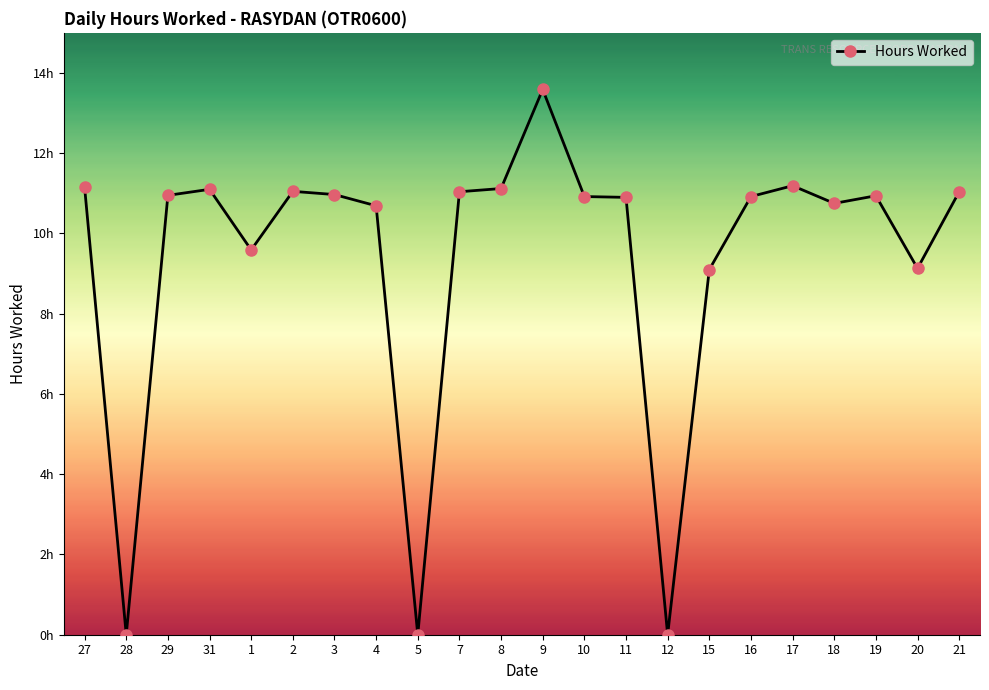

What is the ratio of the value at 7 to the value at 19?

1.0